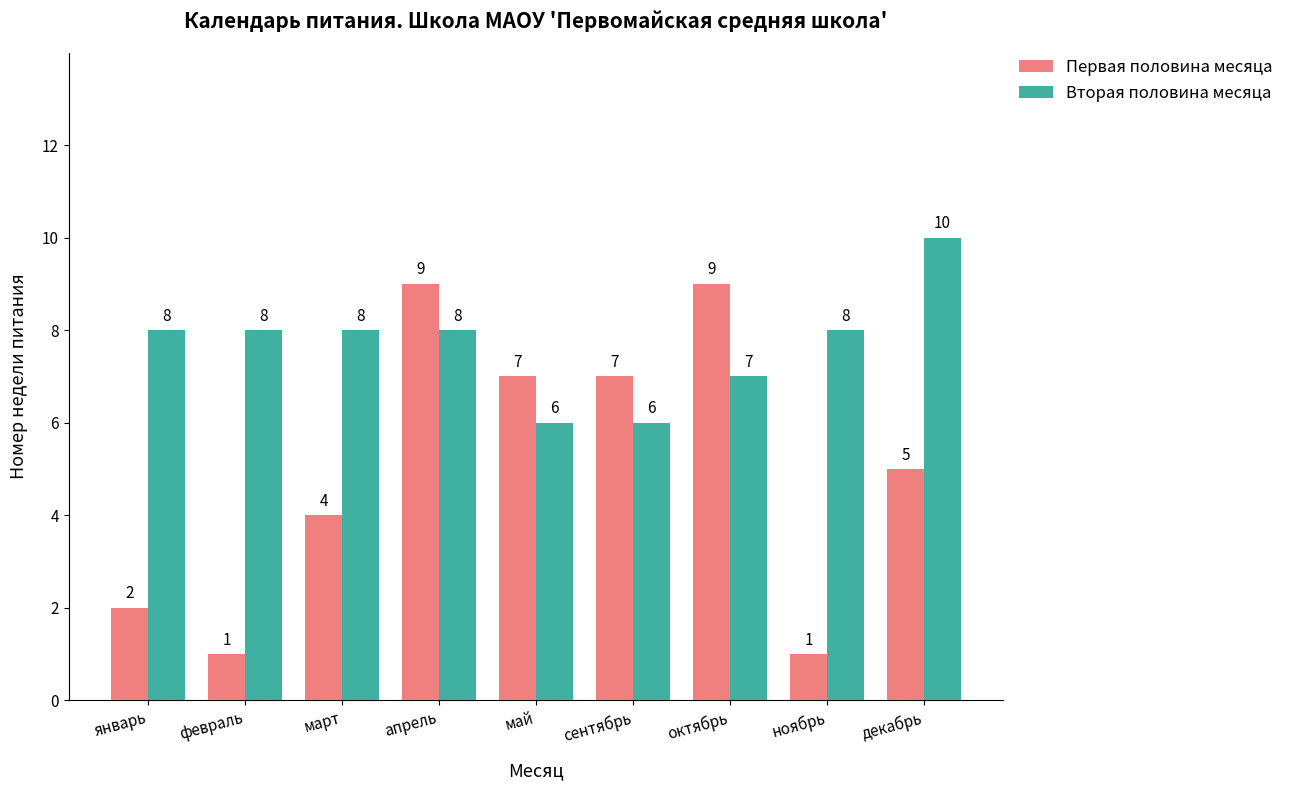

Rank the series by their maximum value, from lowest to highest.

Первая половина месяца, Вторая половина месяца